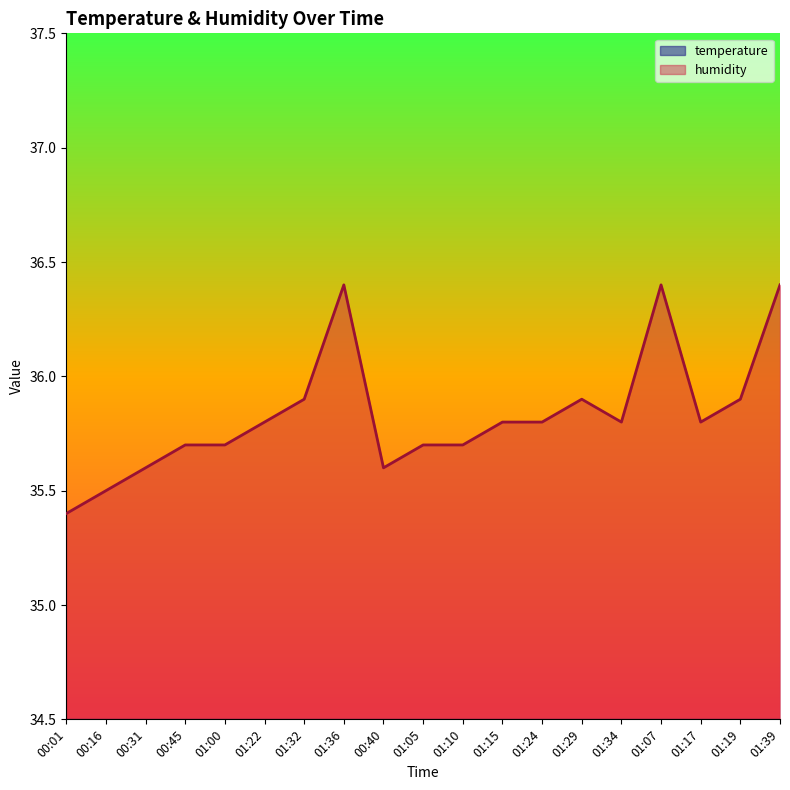

Between 01:39 and 01:32, which is larger?

01:32